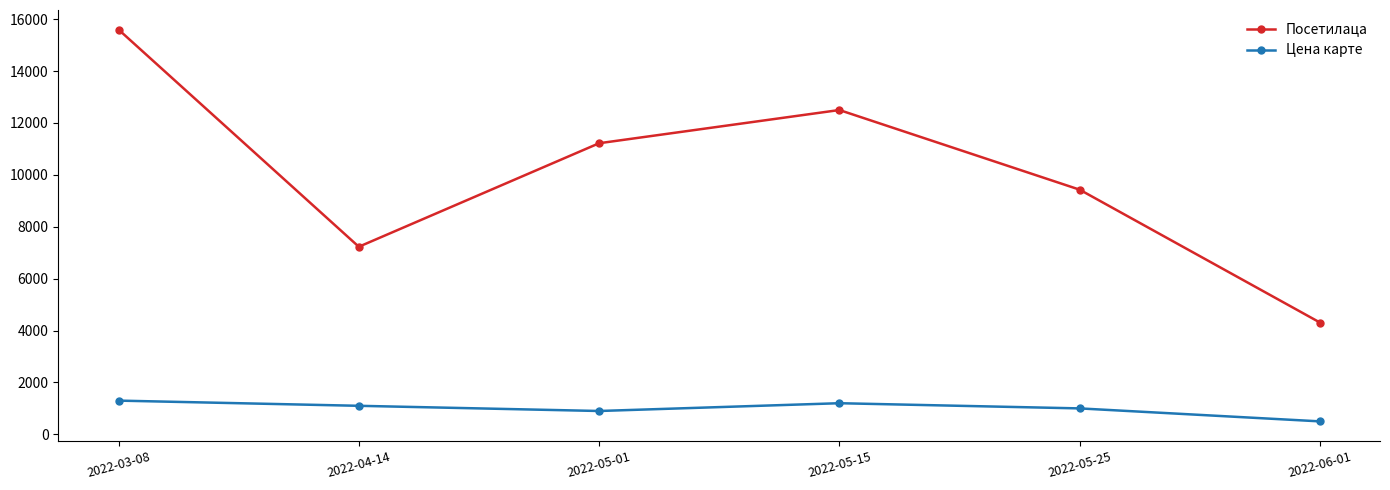

Reading right to left, list all the values displayed in this chart.

Посетилаца: 4310	9430	12500	11220	7230	15600
Цена карте: 500	1000	1200	900	1100	1300